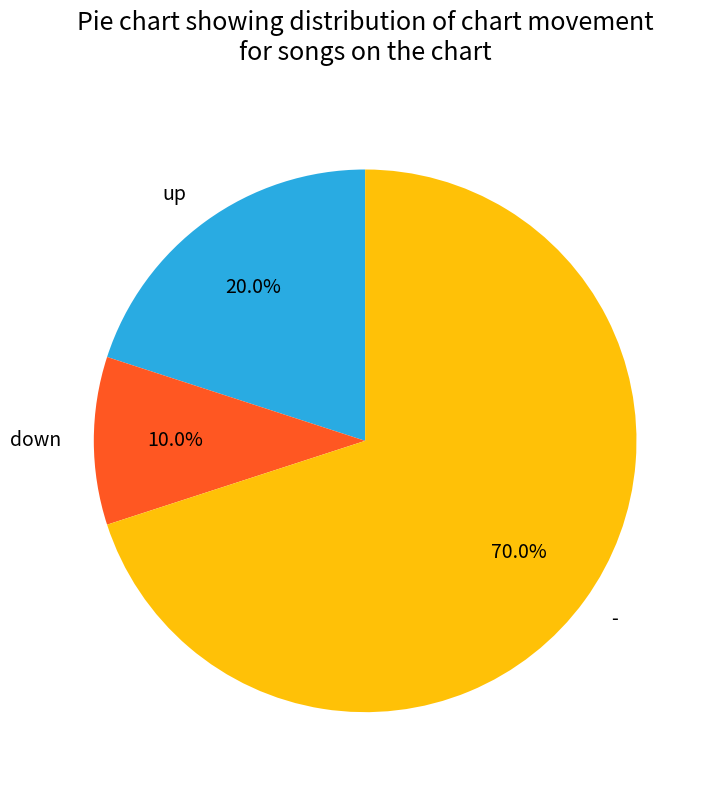

What is the largest slice in the pie chart?

-